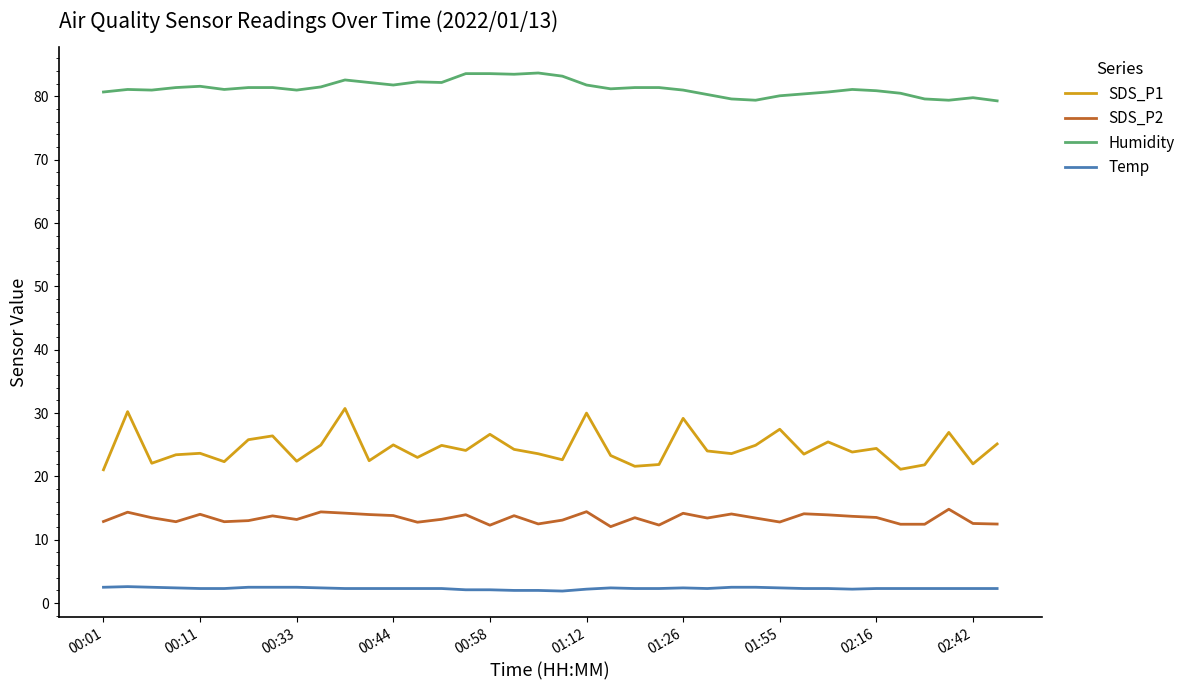

Rank the series by their maximum value, from lowest to highest.

Temp, SDS_P2, SDS_P1, Humidity